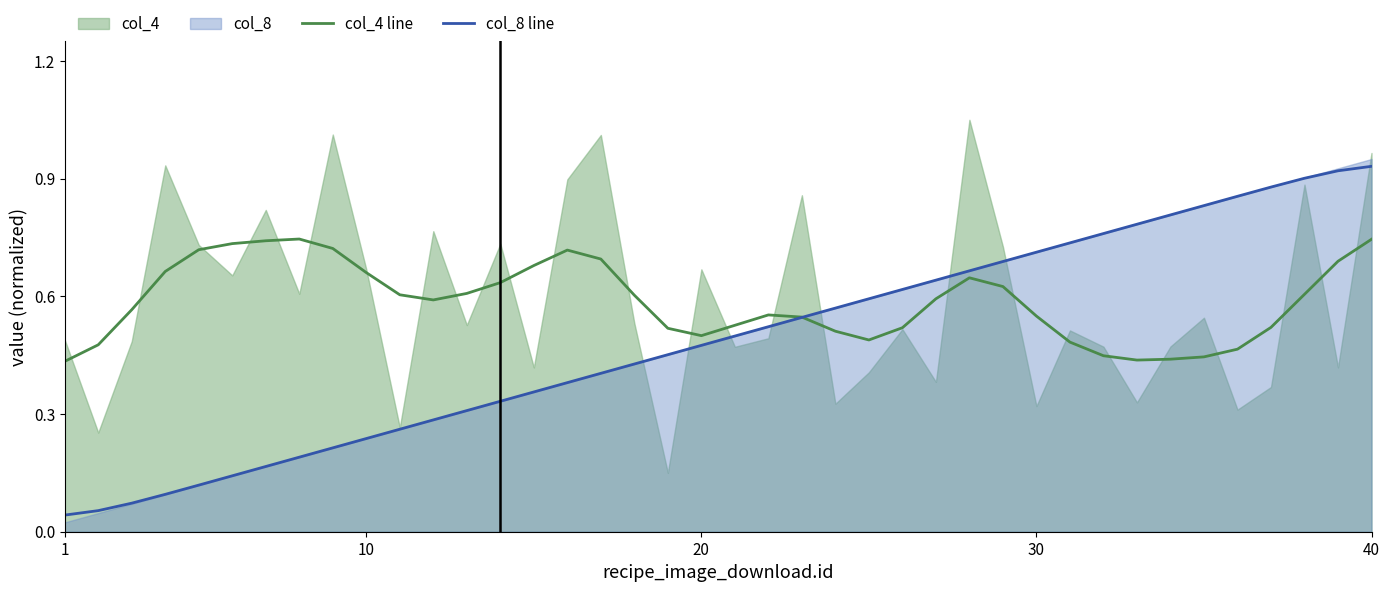

The value of col_8 line at 10 is 0.4. True or false?

False